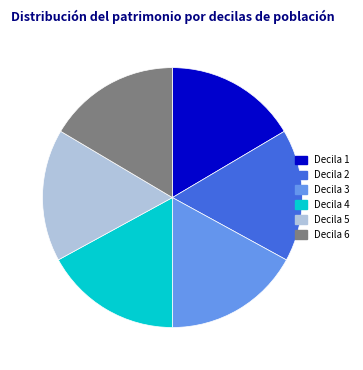

Is there any slice that represents more than half of the pie?

No